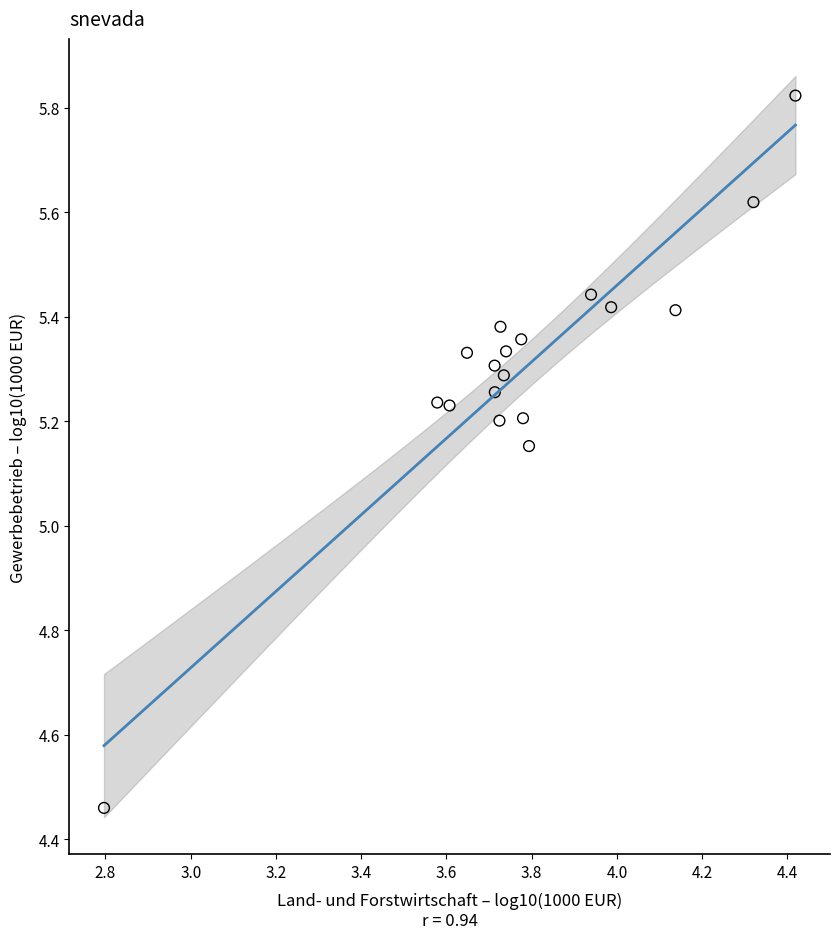

What is the range of Y values (max minus min)?

1.4